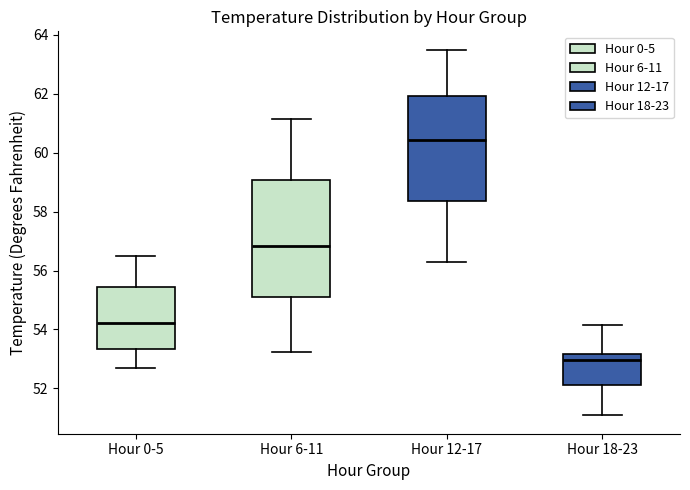

Reading left to right, read every box against the y-axis: the position of its median line, the range the box covers, and the ends of its whiskers. The values are not printed on the chart, so give them approximately, as read against the axis.

Hour 0-5: median 54.2, box 53.4 to 55.4, whiskers 52.8 to 56.4
Hour 6-11: median 56.8, box 55.0 to 59.0, whiskers 53.2 to 61.2
Hour 12-17: median 60.4, box 58.4 to 62.0, whiskers 56.4 to 63.6
Hour 18-23: median 53.0, box 52.2 to 53.2, whiskers 51.0 to 54.2